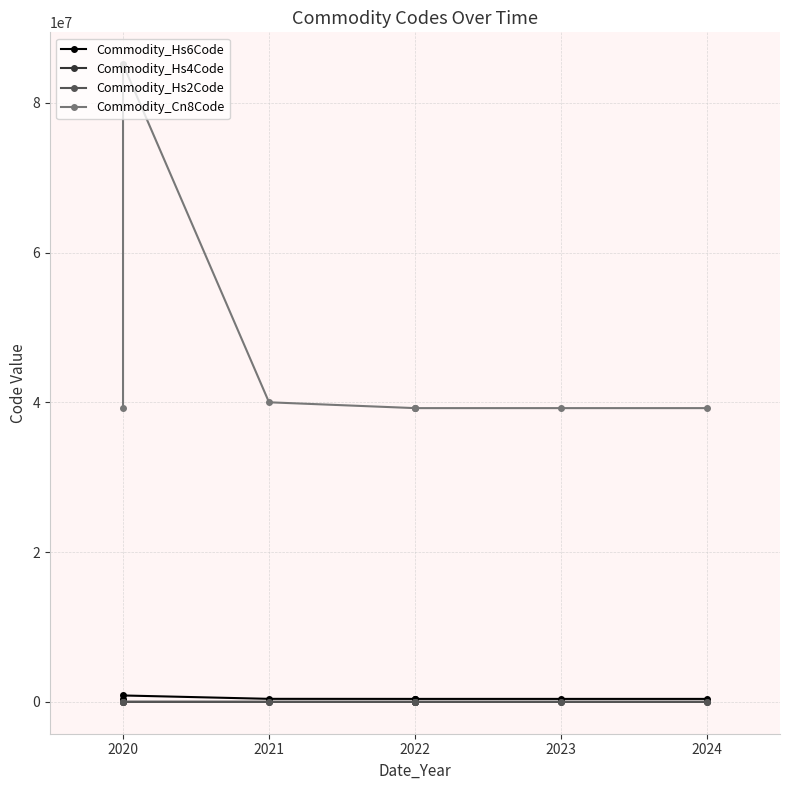

What is the value of the Commodity_Hs2Code point at the 1st from the left?

39